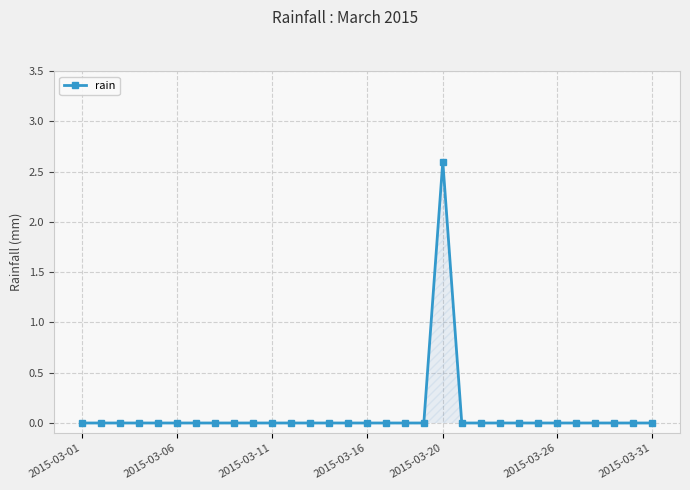

What is the difference between the maximum and second lowest values?

2.6